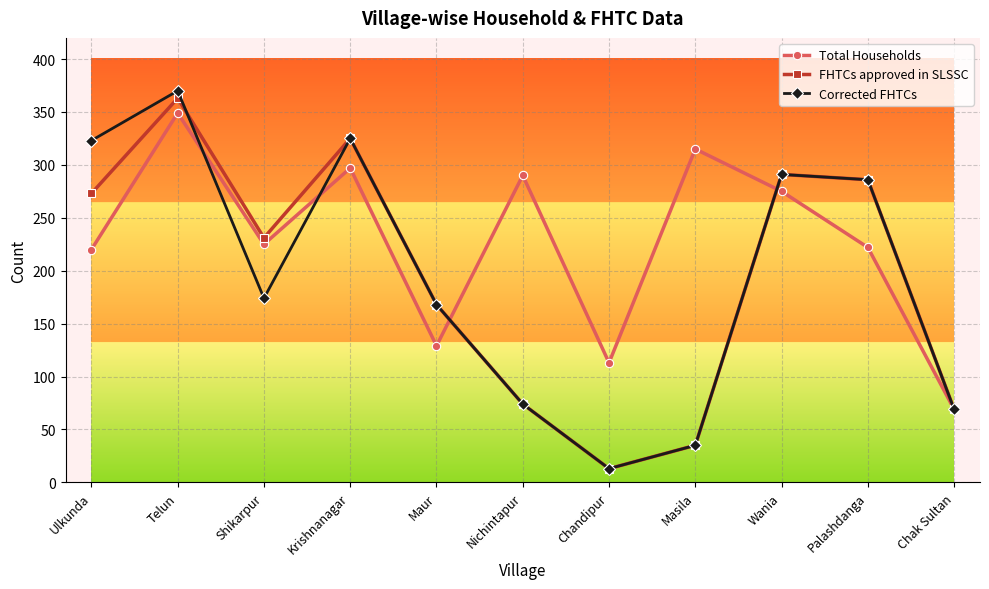

How many interior local valleys does the FHTCs approved in SLSSC series have?

2